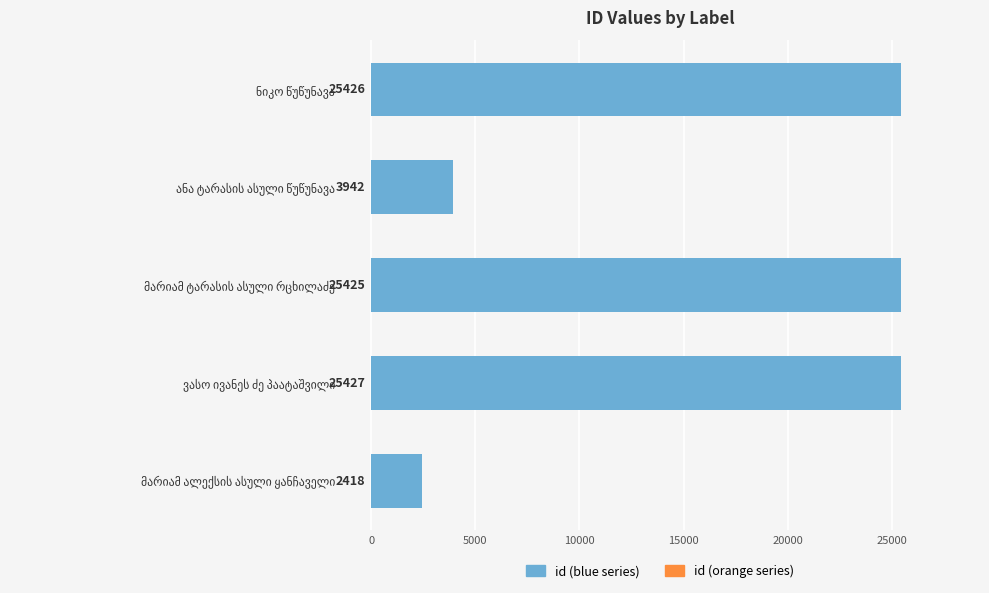

Reading bottom to top, list all the values displayed in this chart.

2418	25427	25425	3942	25426